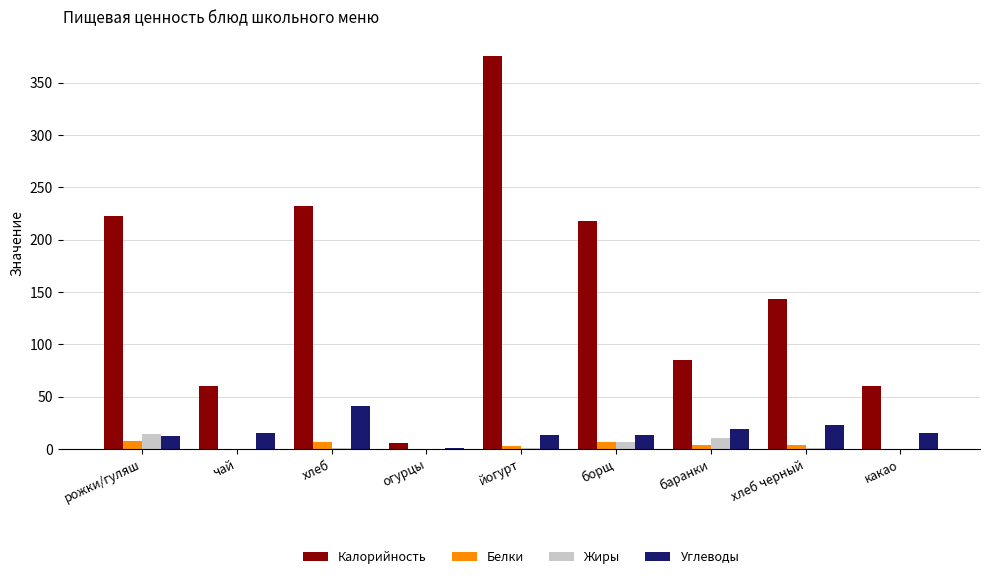

Which label corresponds to the largest value in the chart?

йогурт